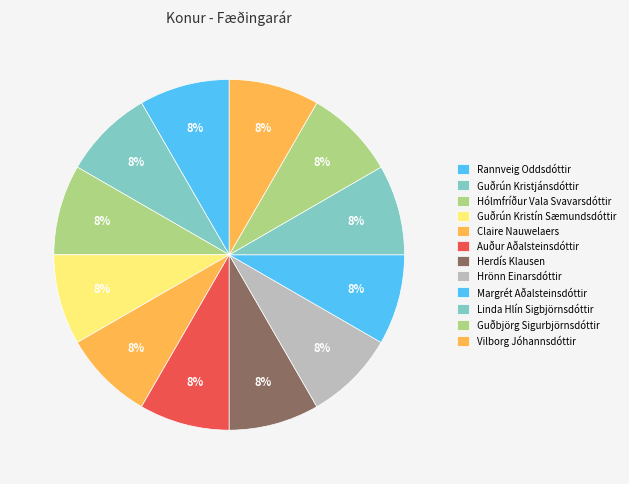

How many slices are in this pie chart?

12